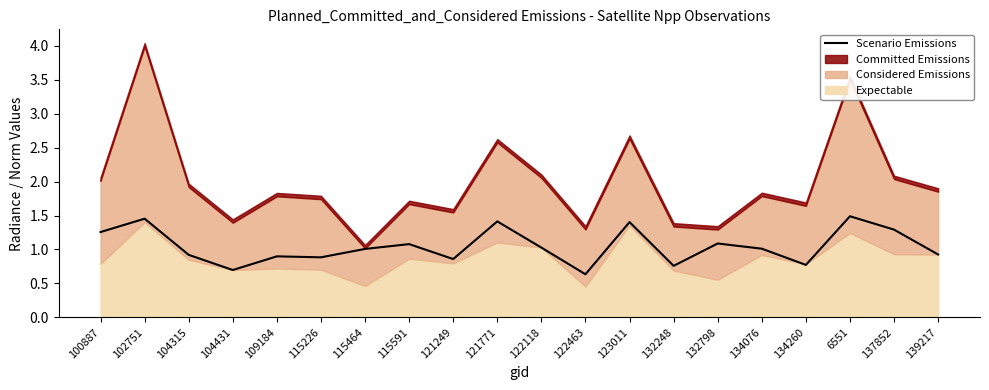

What is the maximum value shown in the chart?

1.5